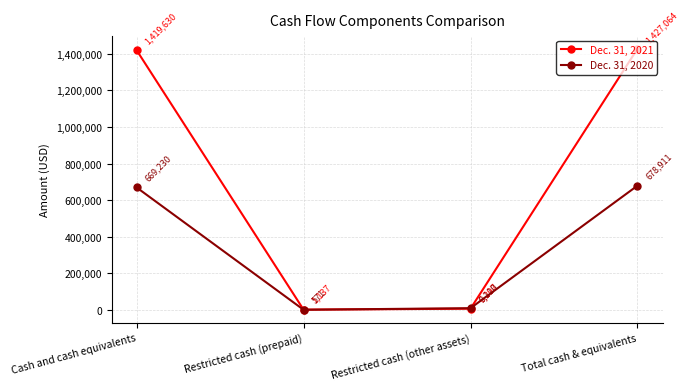

How many series are shown in this chart?

2